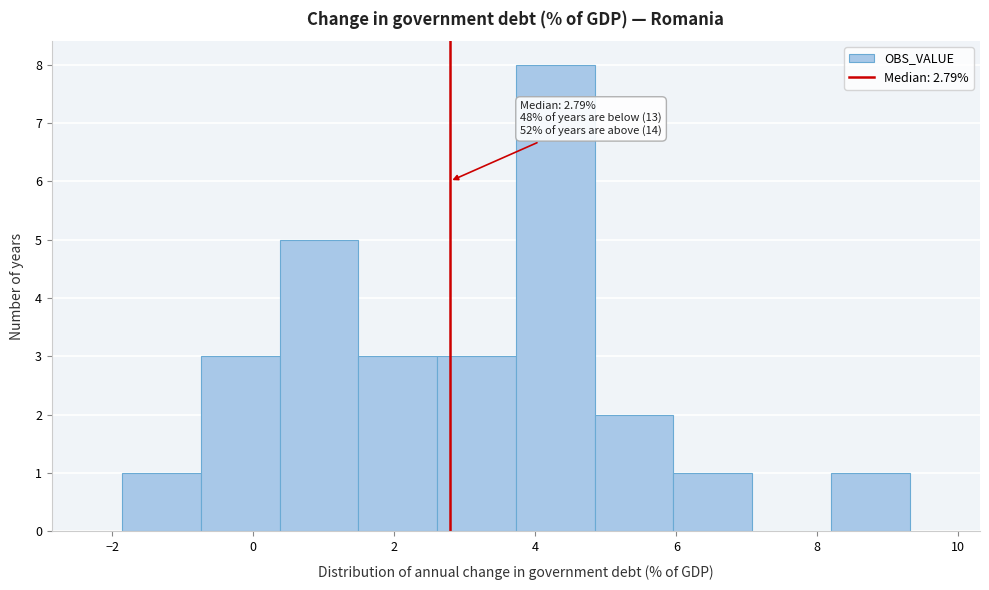

Over which range of the x-axis is the bar tallest?

3.8 to 4.8